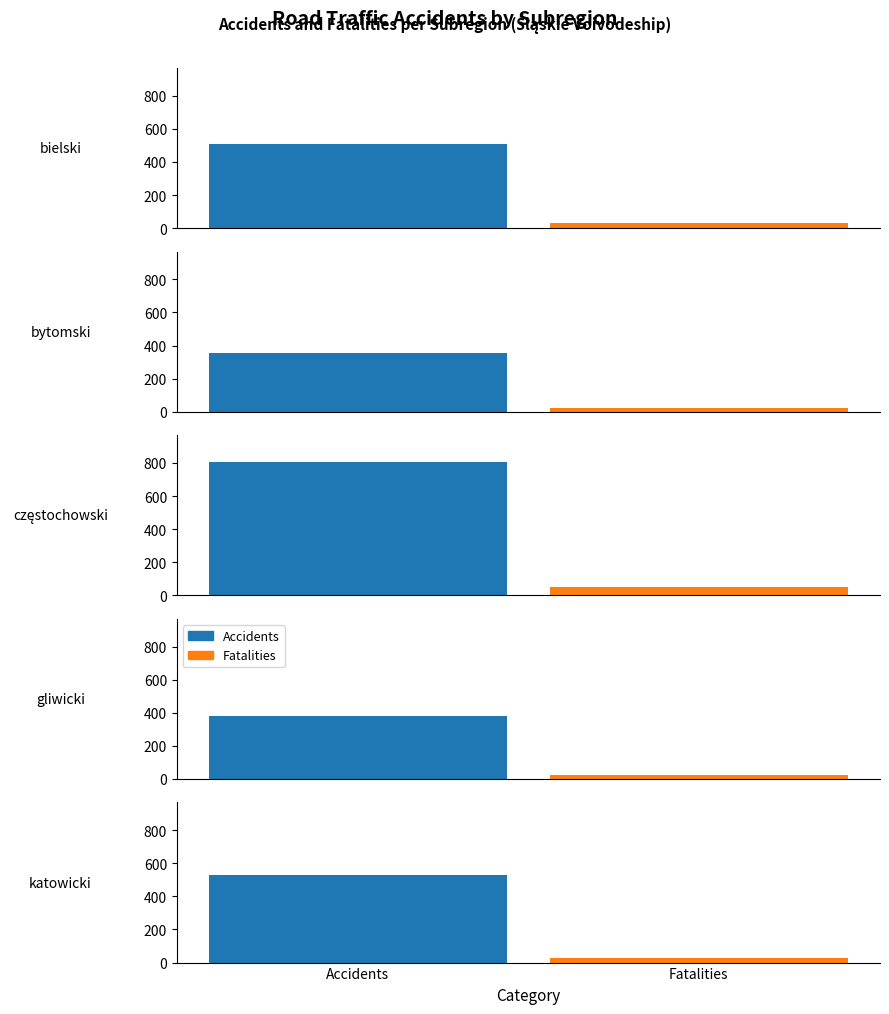

How many groups of bars are there?

5